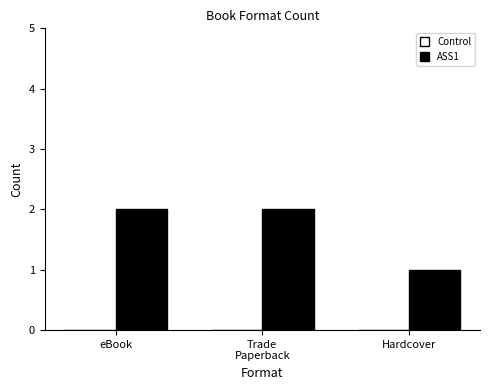

What is the label of the 1st bar from the right?

Hardcover